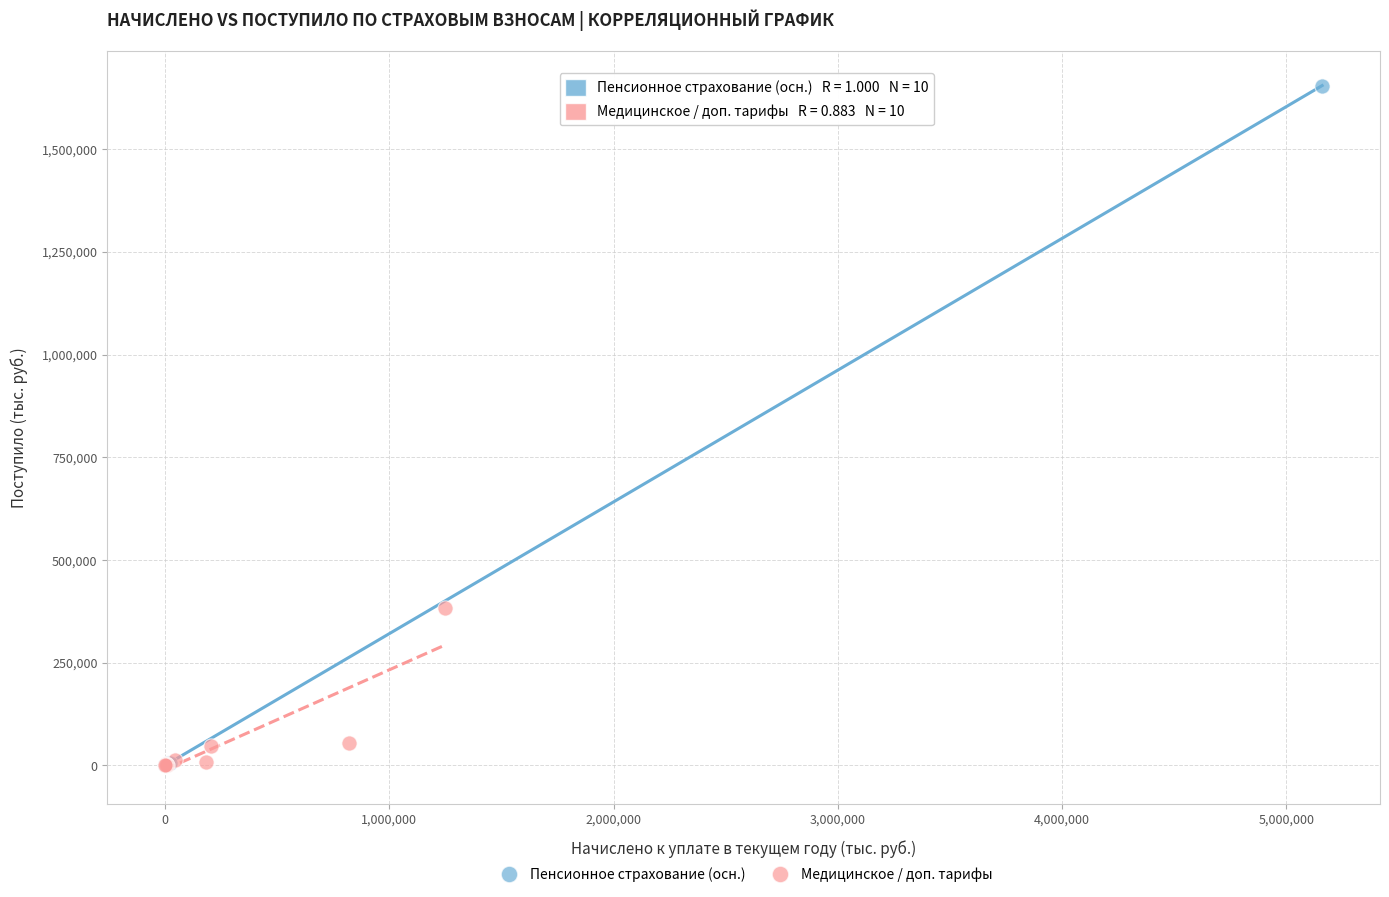

Which series has the largest Y range (max minus min)?

Пенсионное страхование (осн.)